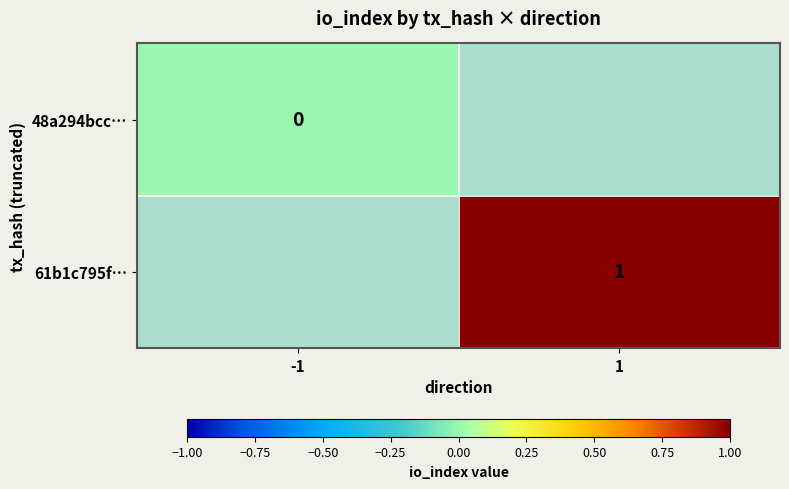

At how many categories does at least one series exceed 0?

1